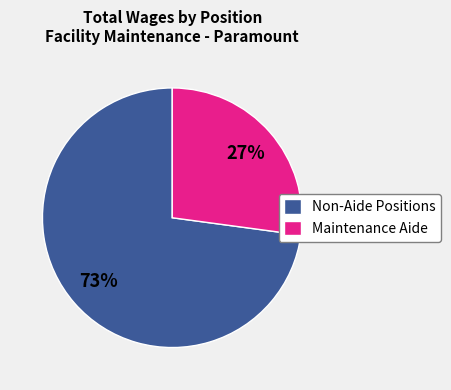

Which category has the smallest portion of the pie?

Maintenance Aide